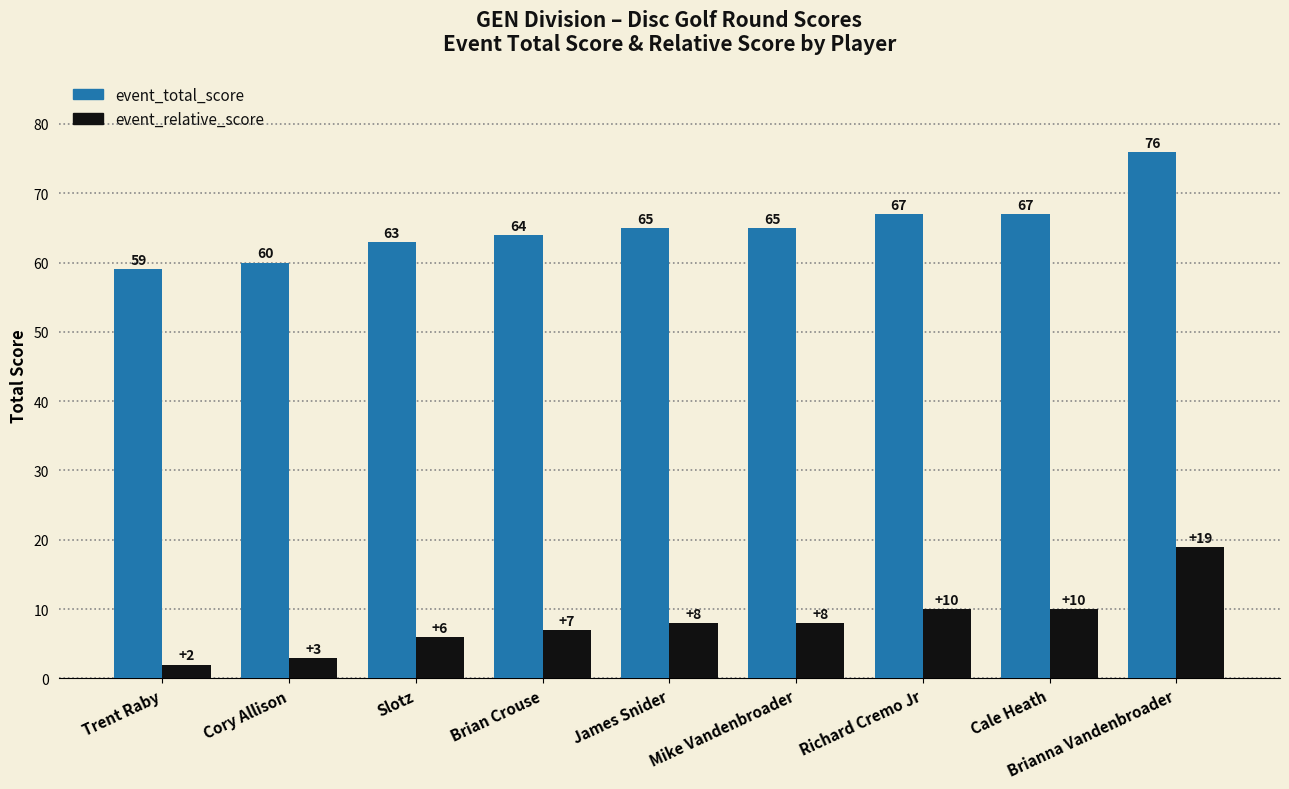

How many series are shown in this chart?

2